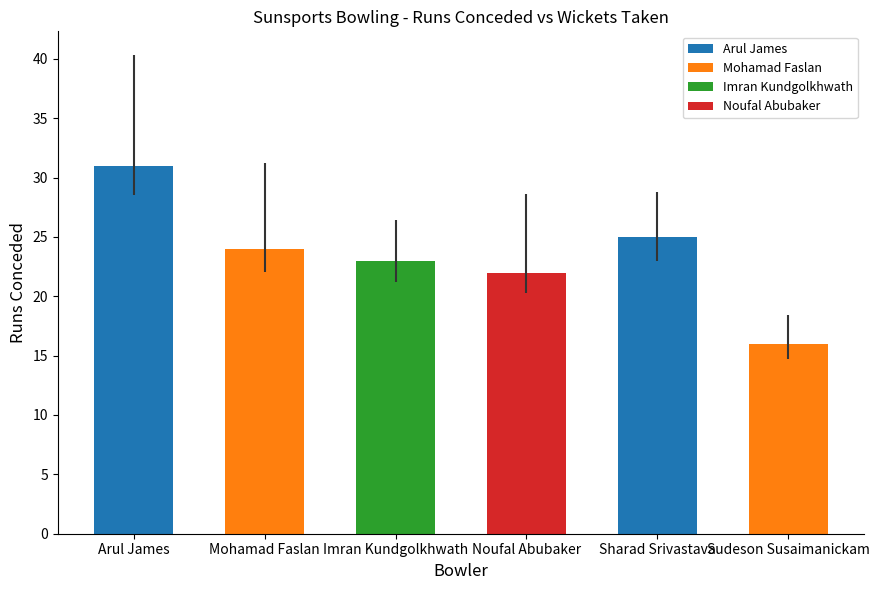

What is the minimum value shown in the chart?

16